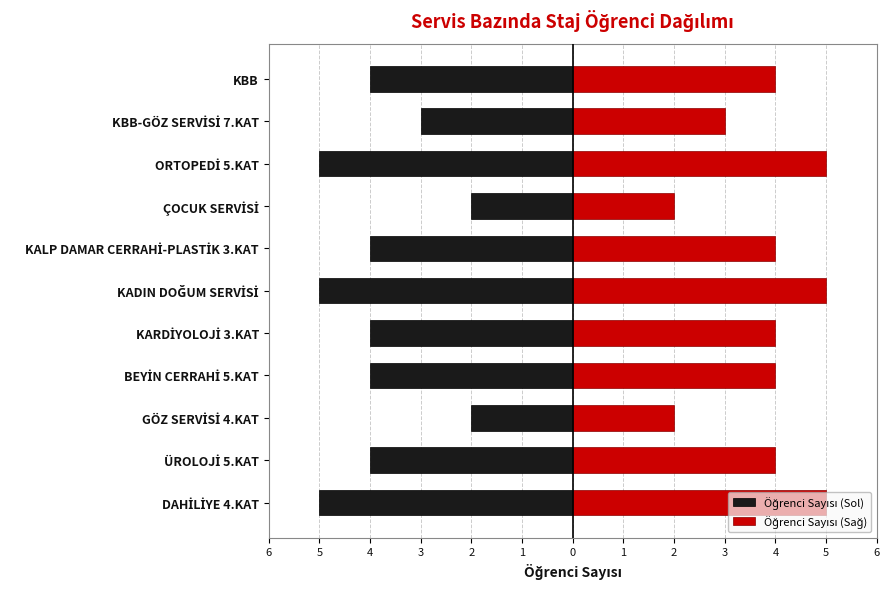

Is it true that Öğrenci Sayısı (Sağ) equals 4 at 3?

True